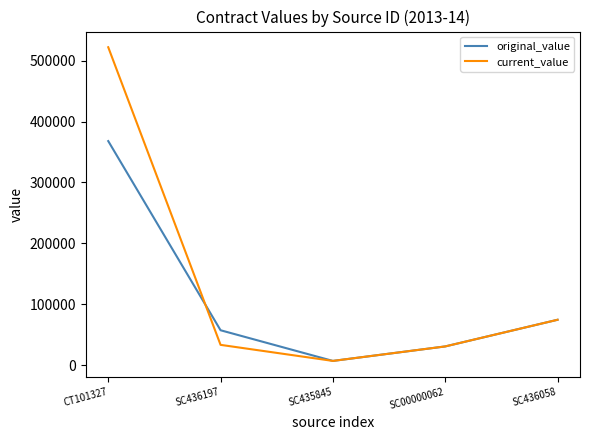

Between SC436197 and SC436058, which series saw the biggest shift?

current_value